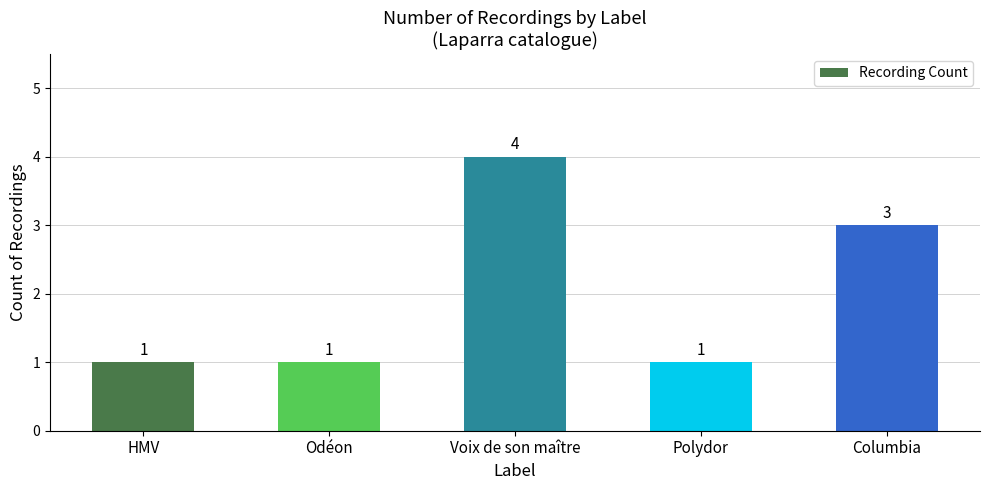

Reading right to left, extract all data points from this chart.

3	1	4	1	1